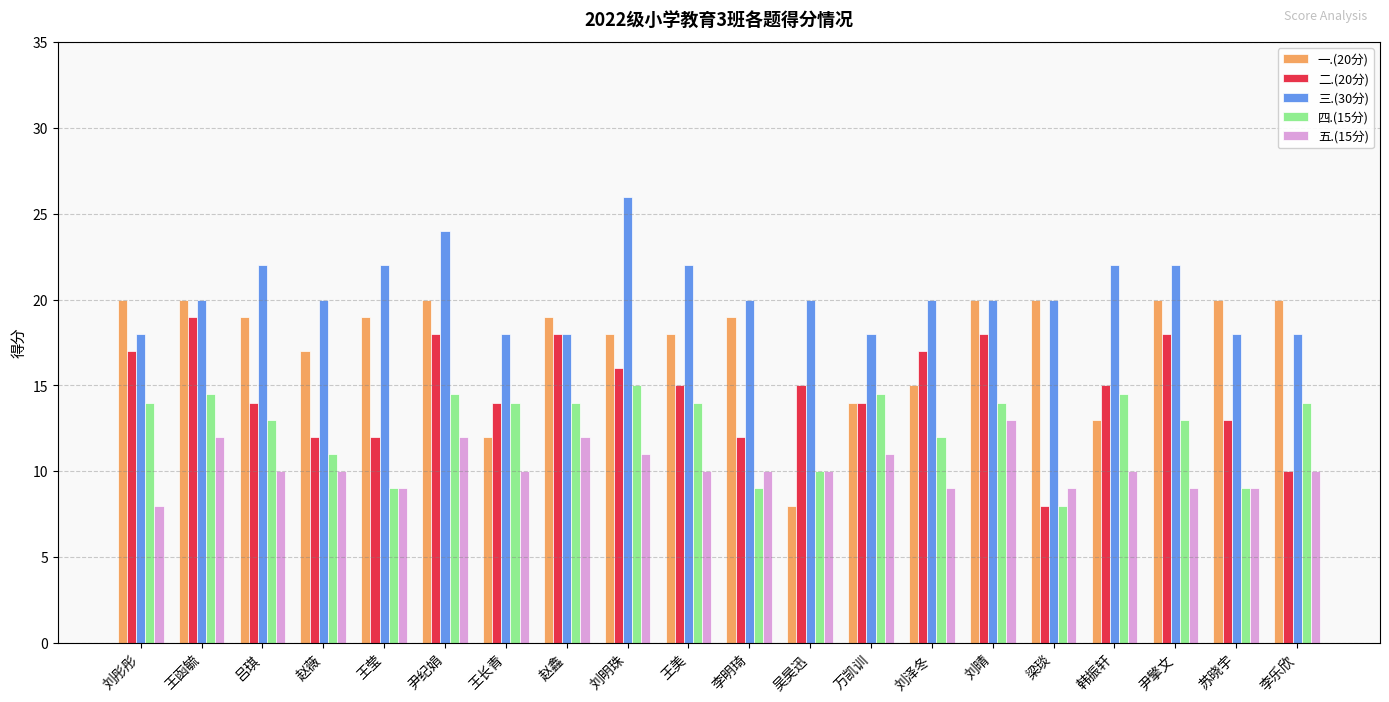

What is the lowest value of the 二.(20分) series?

8.0